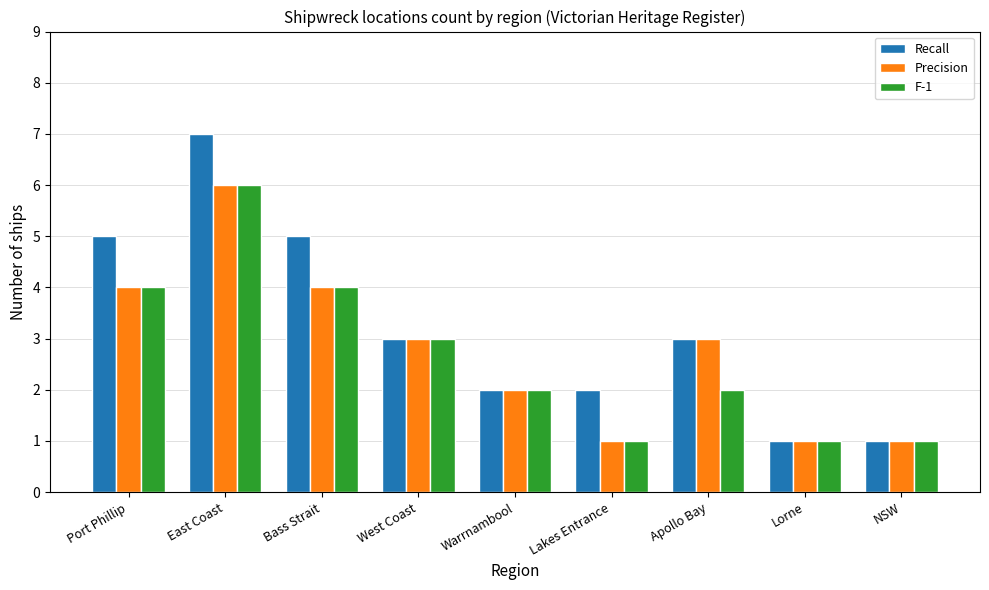

The F-1 series shows 1 at Lakes Entrance. True or false?

True